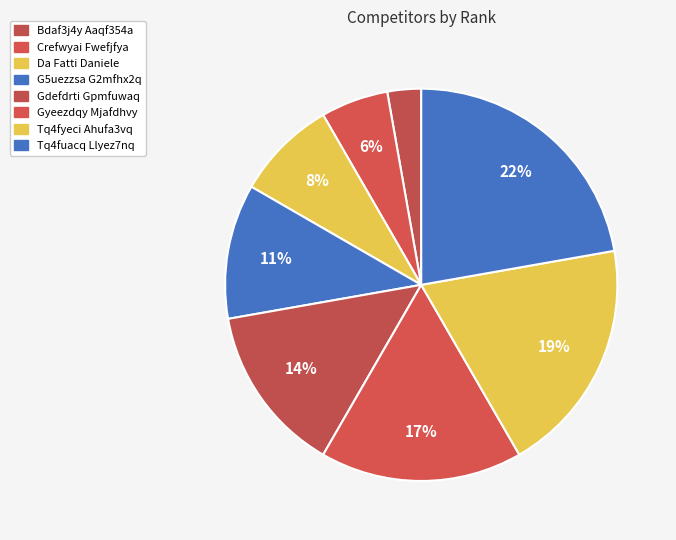

To the nearest percent, what percentage of the pie is Tq4fyeci Ahufa3vq?

19%